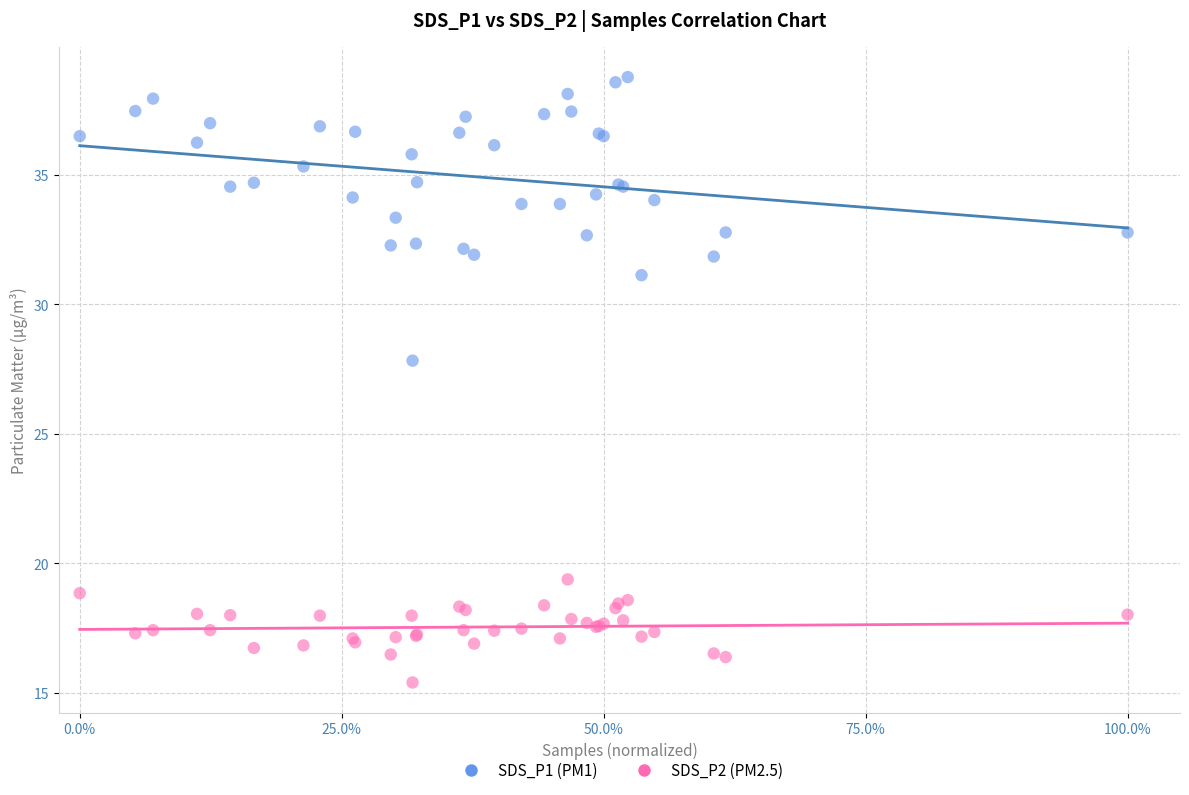

Which series contains the highest Y value?

SDS_P1 (PM1)